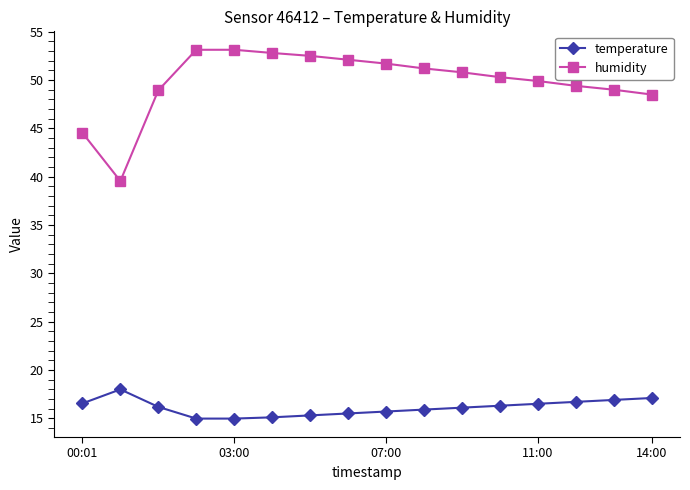

What is the value of the humidity point at the 13th from the left?

49.9